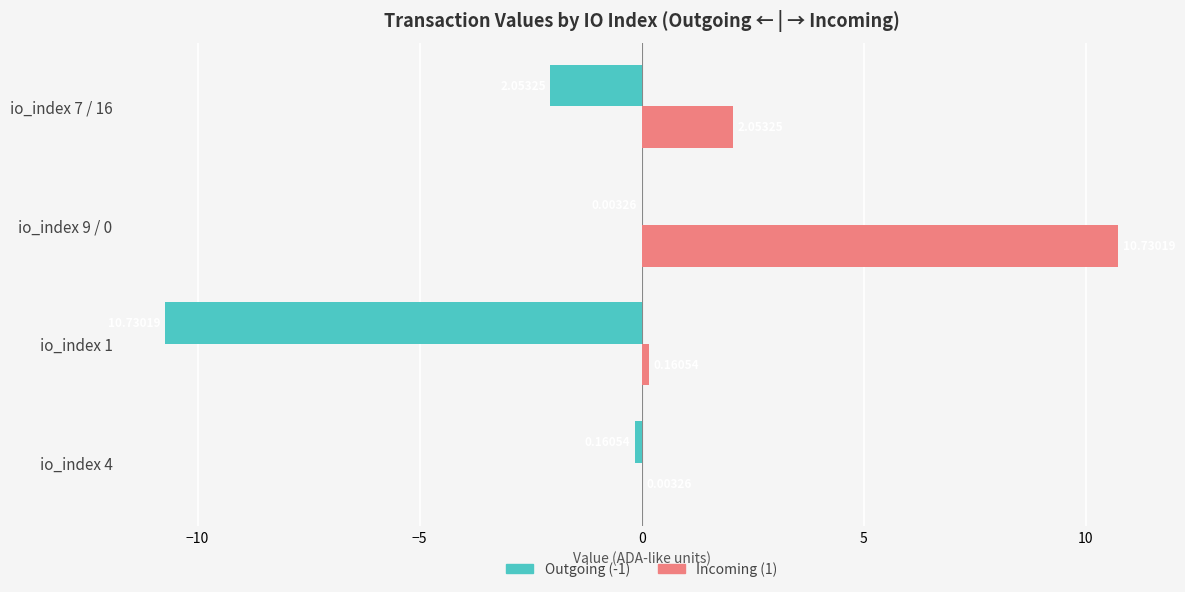

Which series has the largest total across all categories?

Incoming (1)